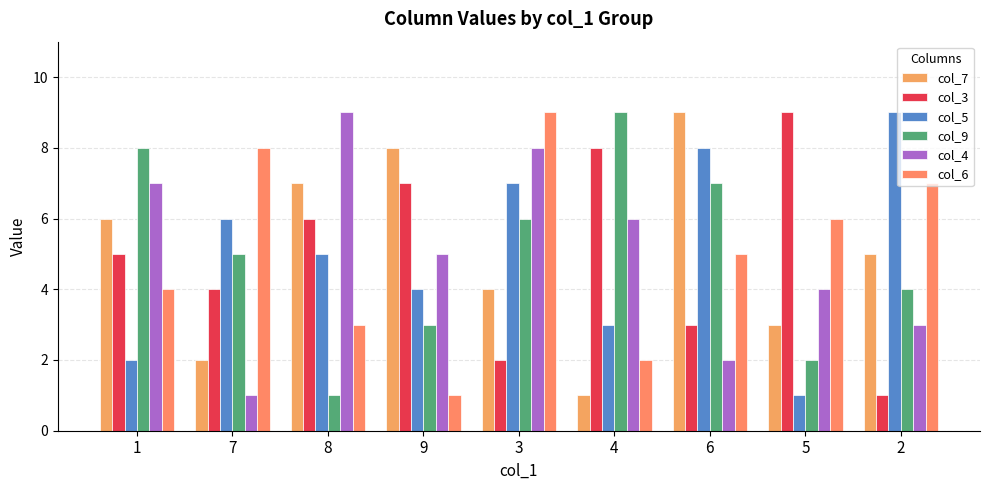

What is the label of the 9th bar from the left?

2